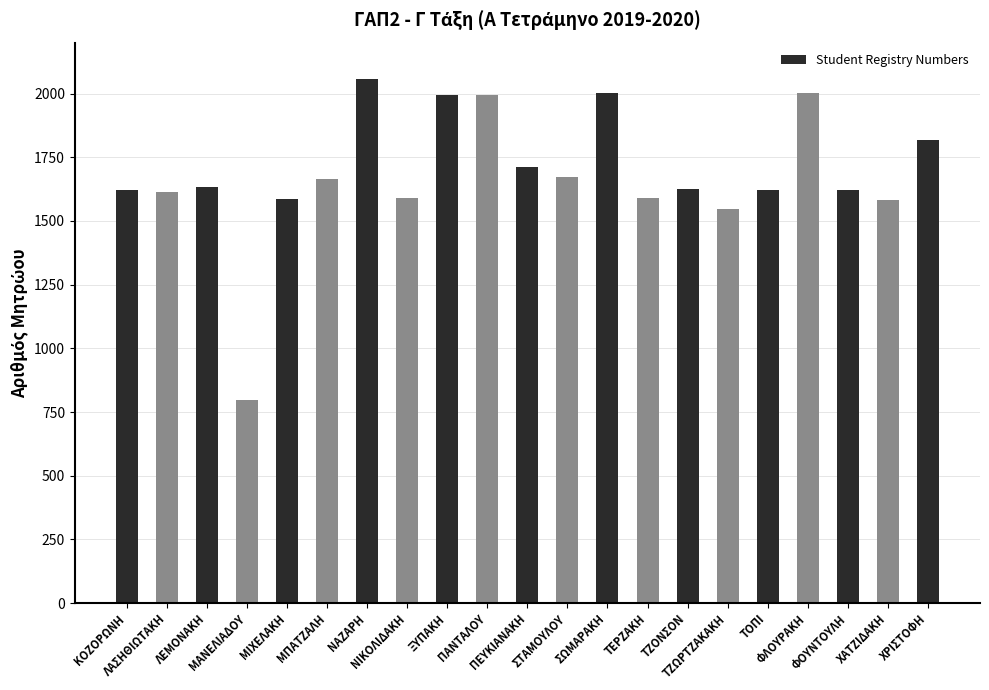

What is the smallest value displayed?

796